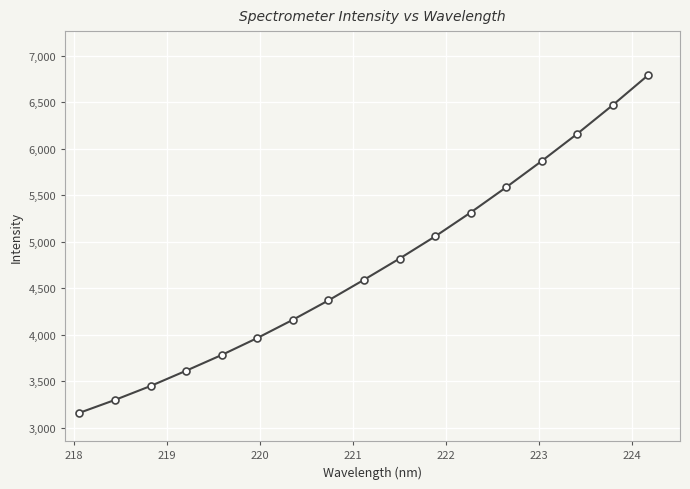

What is the smallest value displayed?

3161.6